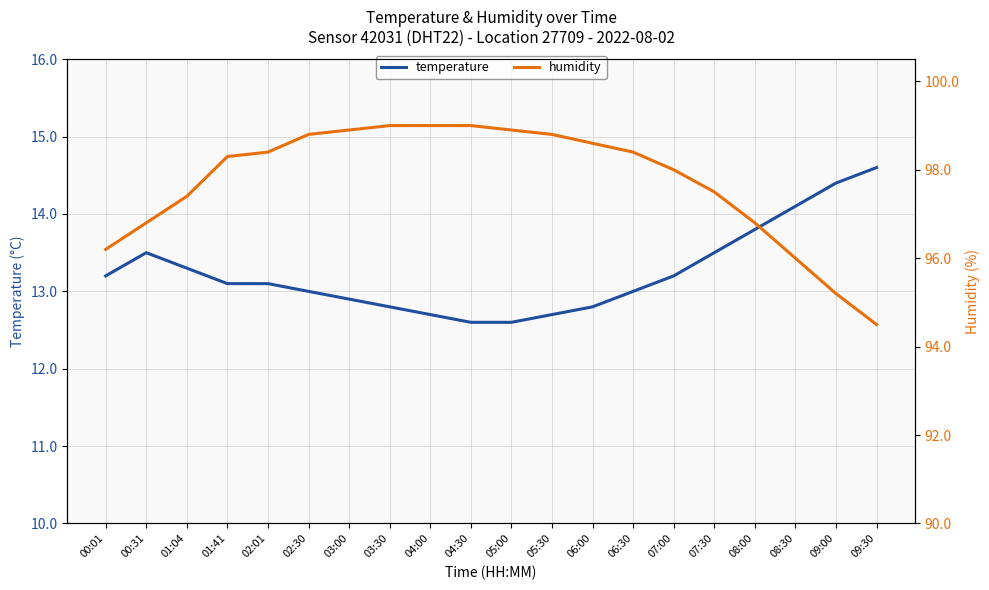

Where is the first local maximum for temperature?

00:31